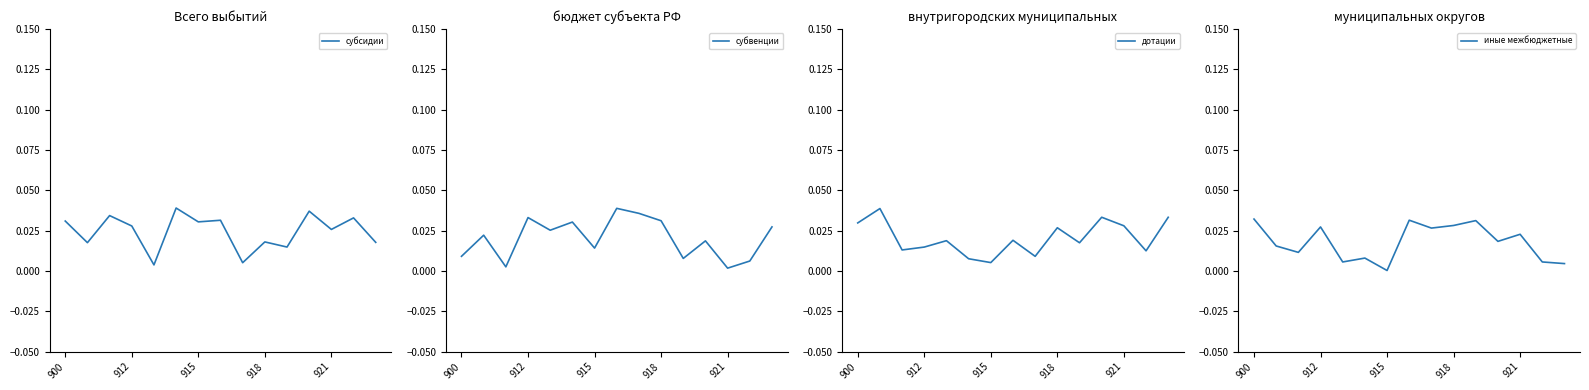

Does the chart have visible grid lines?

No